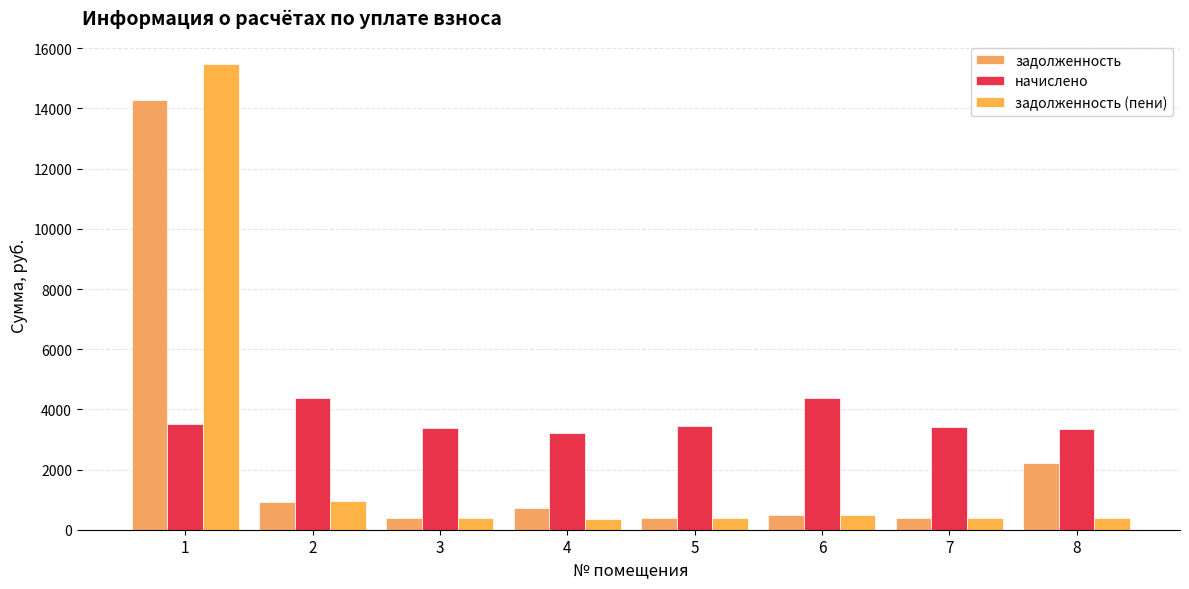

What are all the series names shown in the legend?

задолженность, начислено, задолженность (пени)